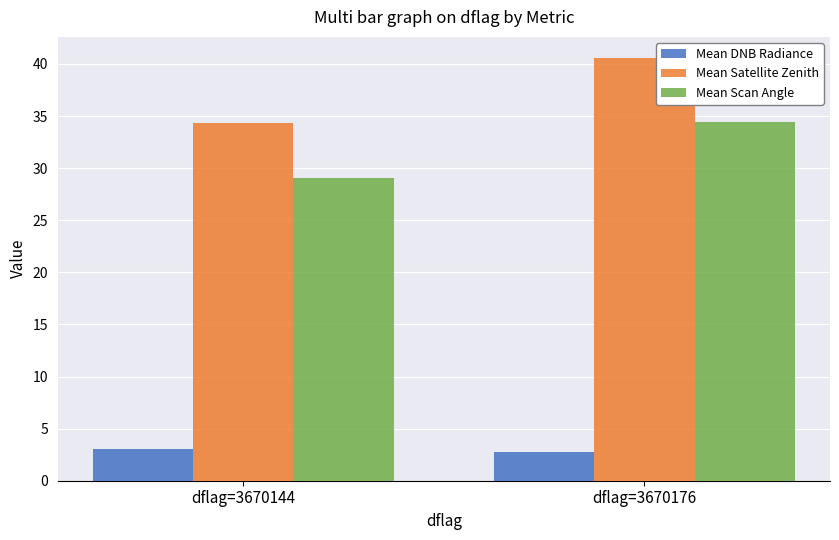

How many categories are shown in the chart?

2